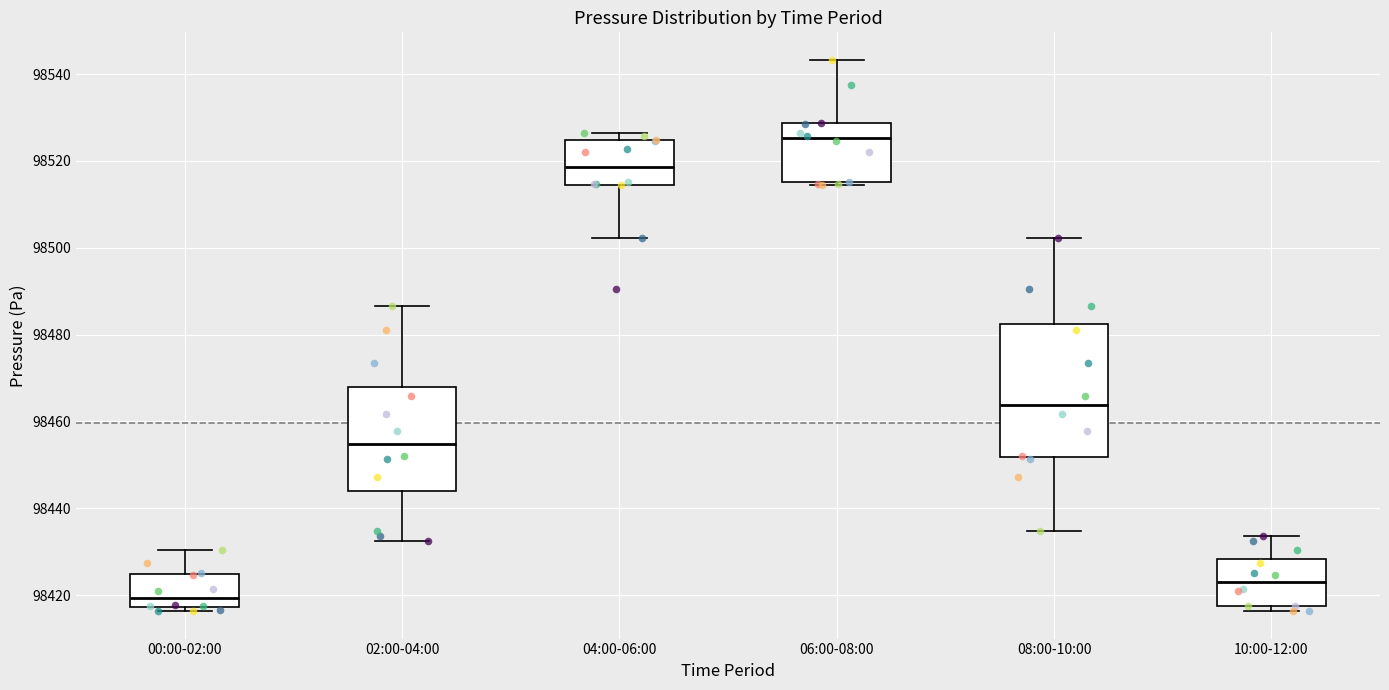

Reading left to right, transcribe this box plot: for each box, give where its median line is, the range the box spans, and where its two whiskers end, as read against the y-axis. The values are not printed on the chart, so give them approximately, as read against the axis.

00:00-02:00: median 98420, box 98418 to 98424, whiskers 98416 to 98430
02:00-04:00: median 98454, box 98444 to 98468, whiskers 98432 to 98486
04:00-06:00: median 98518, box 98514 to 98524, whiskers 98502 to 98526
06:00-08:00: median 98526, box 98516 to 98528, whiskers 98514 to 98544
08:00-10:00: median 98464, box 98452 to 98482, whiskers 98434 to 98502
10:00-12:00: median 98424, box 98418 to 98428, whiskers 98416 to 98434